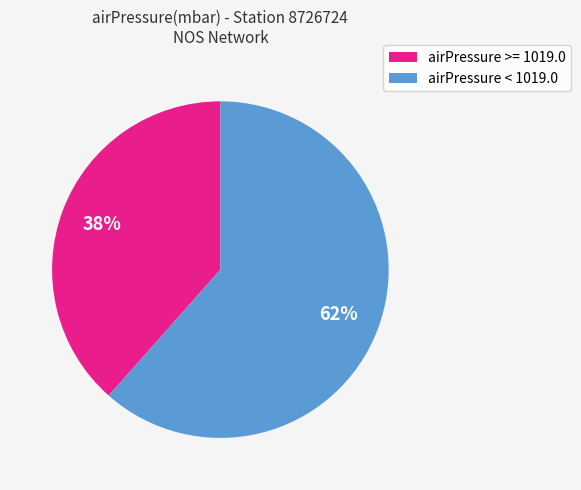

Is there a majority slice in this chart?

Yes